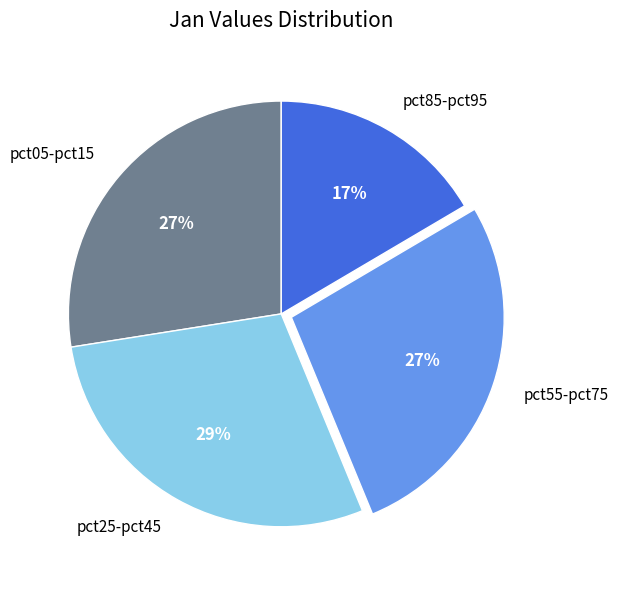

Is there any slice that represents more than half of the pie?

No